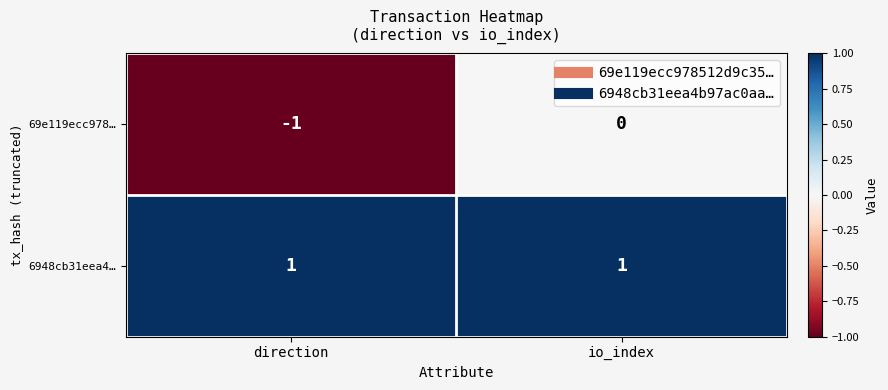

Reading left to right, transcribe all the data shown in this chart.

69e119ecc978…: -1	0
6948cb31eea4…: 1	1